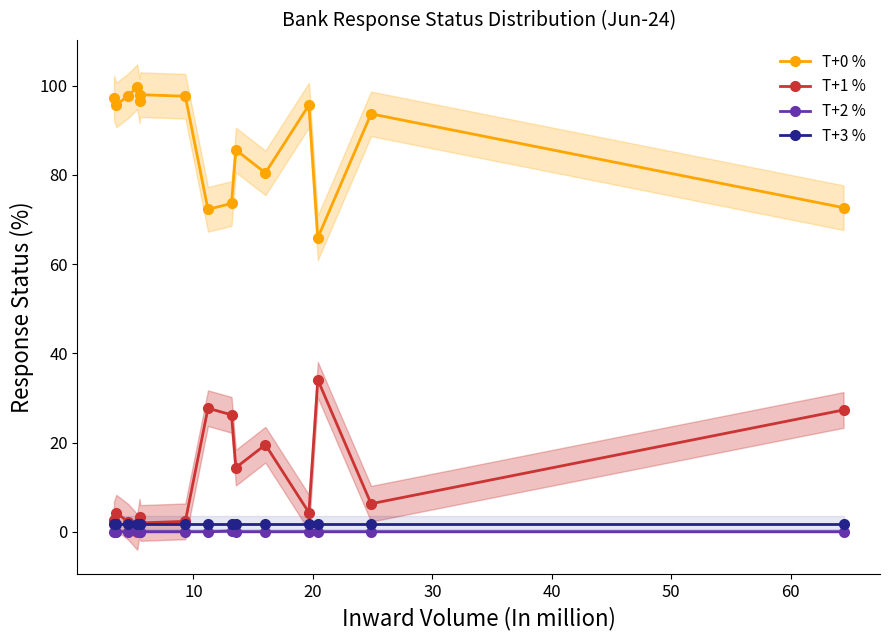

Count the number of categories in the chart.

15